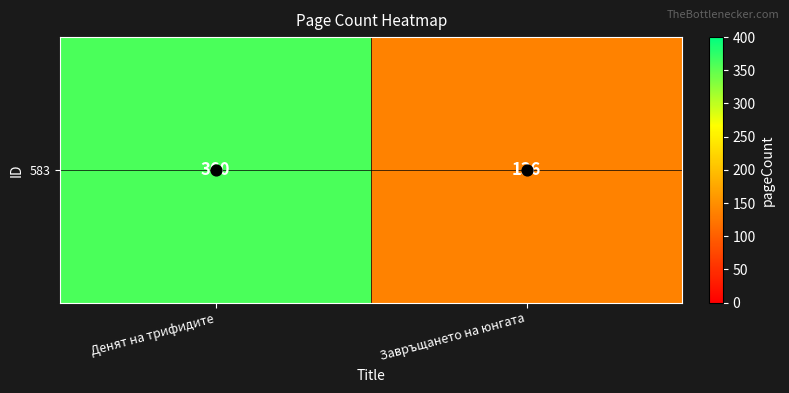

Reading left to right, extract all data points from this chart.

Денят на трифидите=360	Завръщането на юнгата=136